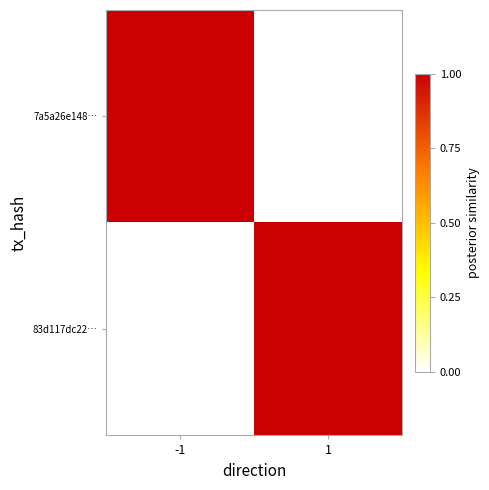

At 1, list the series in order from largest to smallest.

83d117dc22…, 7a5a26e148…